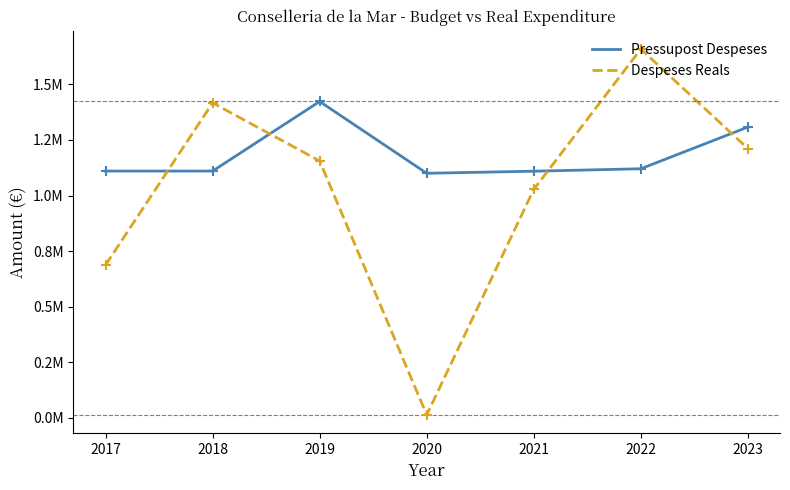

Which series has the largest total across all categories?

Pressupost Despeses